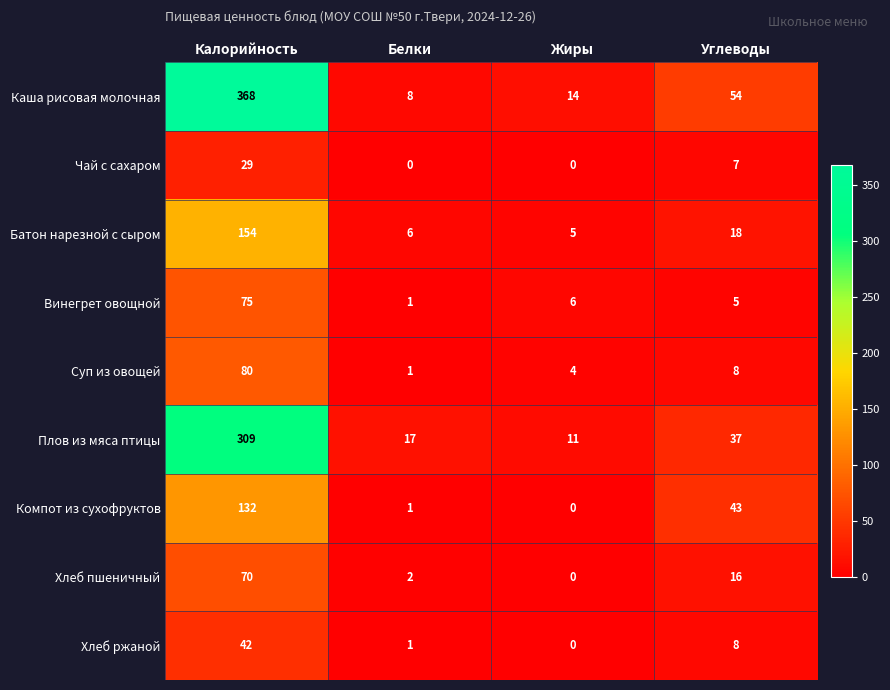

Which series has the widest spread of values?

Каша рисовая молочная